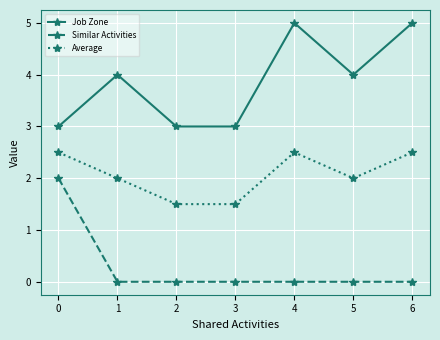

True or false: Job Zone and Average cross at least once.

False